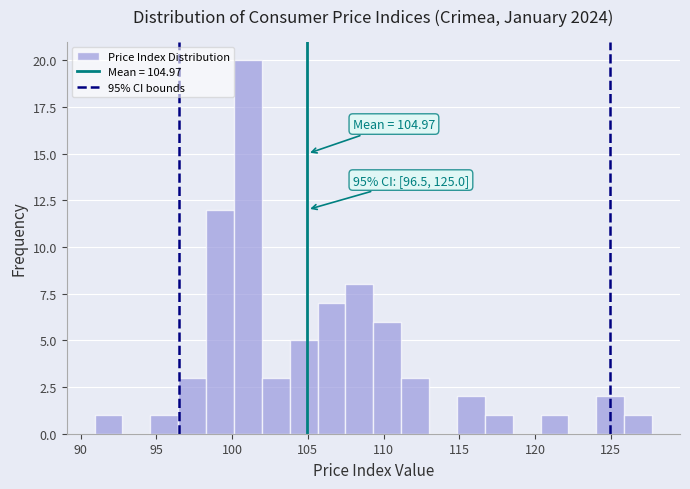

Read against the x-axis, roughly where is the centre of the tallest bar?

101.0